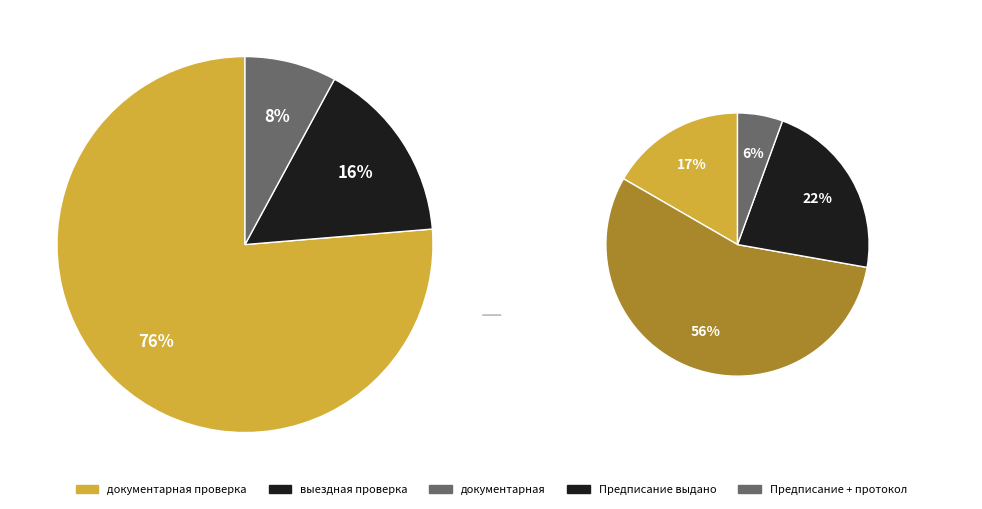

Which slice is the largest?

документарная проверка